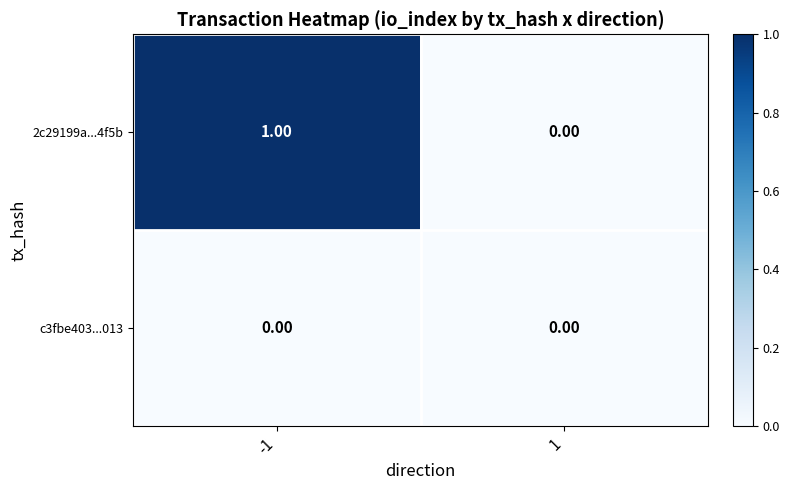

What is the total value across all series at -1?

1